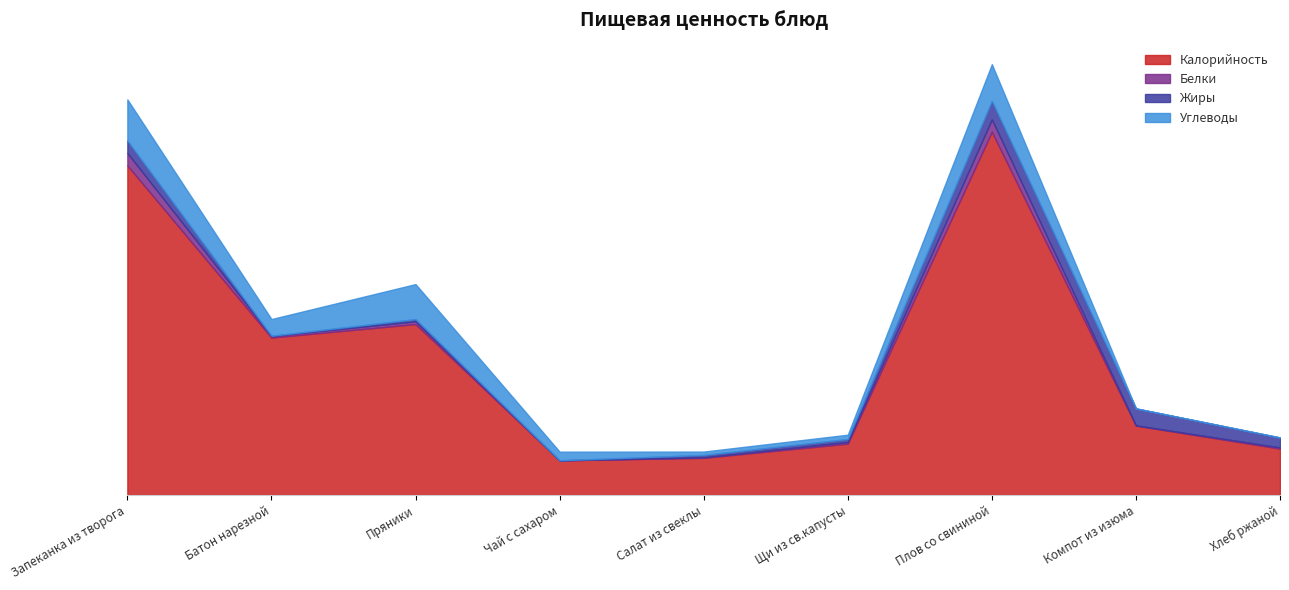

Is the value of Углеводы at Плов со свининой greater than the value of Белки at Плов со свининой?

Yes